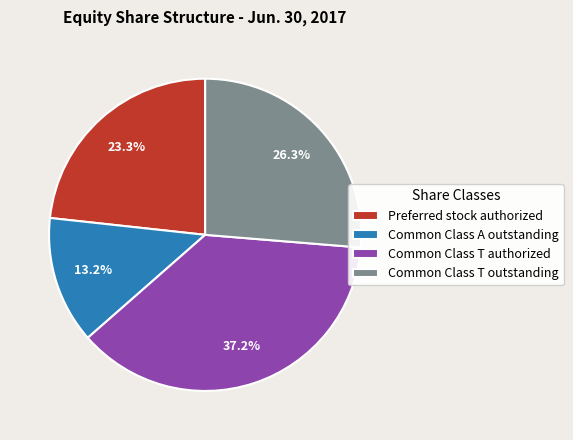

How many slices are in this pie chart?

4